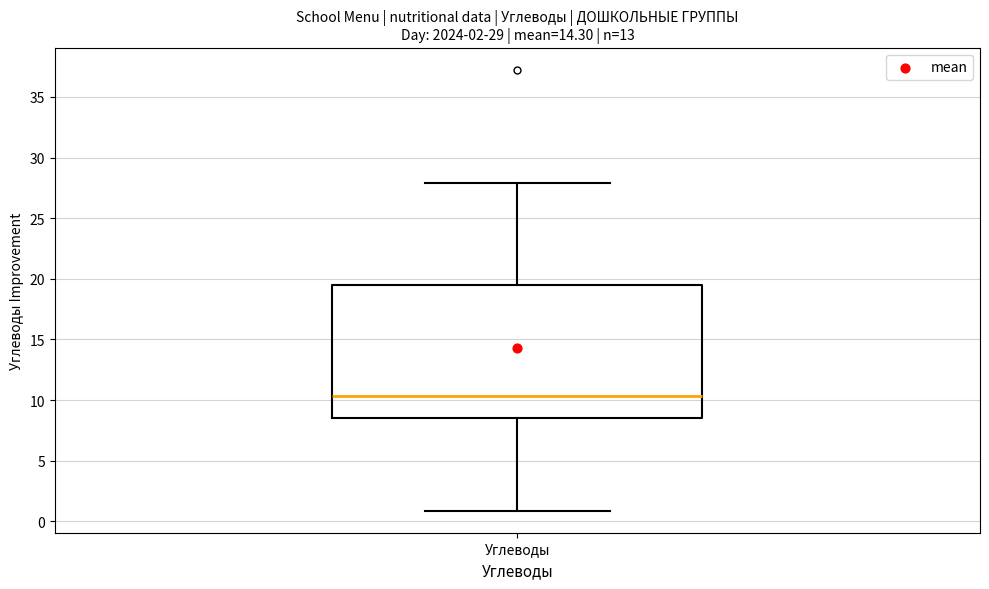

Where is the lower edge of the box for Углеводы on the y-axis? The values are not printed on the chart, so give them approximately, as read against the axis.

8.5